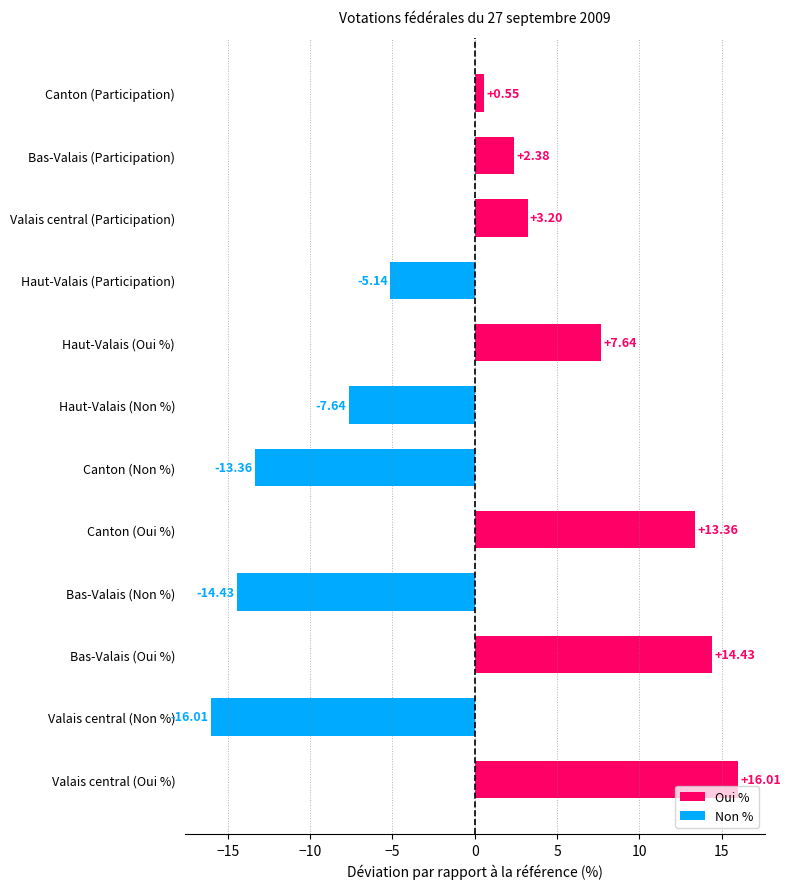

How many values exceed 2?

6